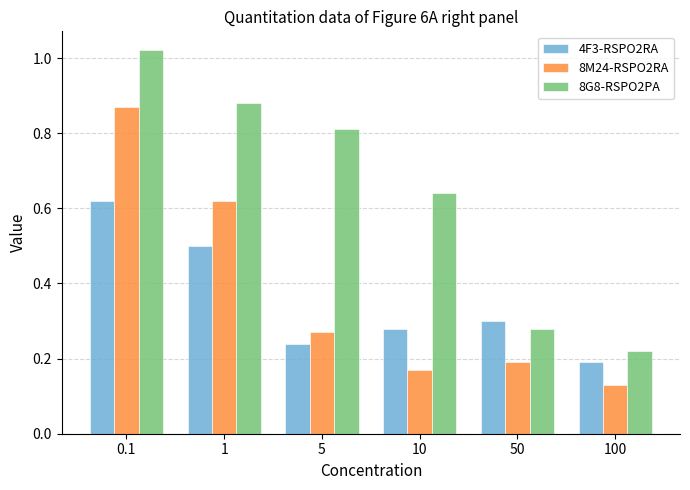

True or false: 4F3-RSPO2RA has a value of 0.3 at 100.

False